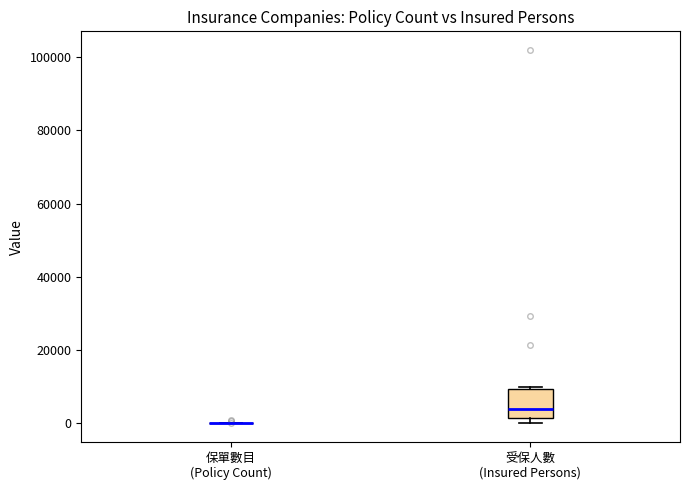

Reading left to right, read every box against the y-axis: the position of its median line, the range the box covers, and the ends of its whiskers. The values are not printed on the chart, so give them approximately, as read against the axis.

保單數目 (Policy Count): box collapsed to a line at 0, whiskers 0 to 0
受保人數 (Insured Persons): median 4000, box 2000 to 10000, whiskers 0 to 10000